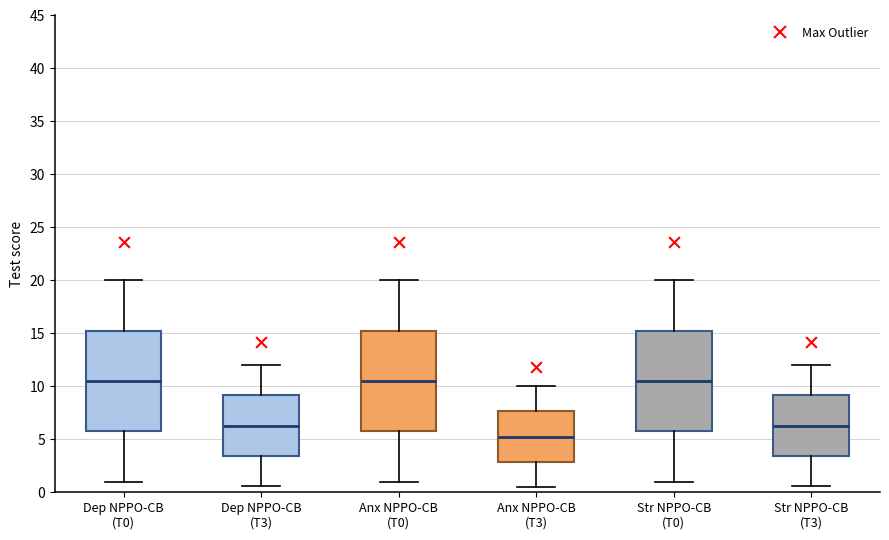

Reading left to right, transcribe this box plot: for each box, give where its median line is, the range the box spans, and where its two whiskers end, as read against the y-axis. The values are not printed on the chart, so give them approximately, as read against the axis.

Dep NPPO-CB (T0): median 10.5, box 6.0 to 15.5, whiskers 1.0 to 20.0
Dep NPPO-CB (T3): median 6.5, box 3.5 to 9.0, whiskers 0.5 to 12.0
Anx NPPO-CB (T0): median 10.5, box 6.0 to 15.5, whiskers 1.0 to 20.0
Anx NPPO-CB (T3): median 5.5, box 3.0 to 7.5, whiskers 0.5 to 10.0
Str NPPO-CB (T0): median 10.5, box 6.0 to 15.5, whiskers 1.0 to 20.0
Str NPPO-CB (T3): median 6.5, box 3.5 to 9.0, whiskers 0.5 to 12.0